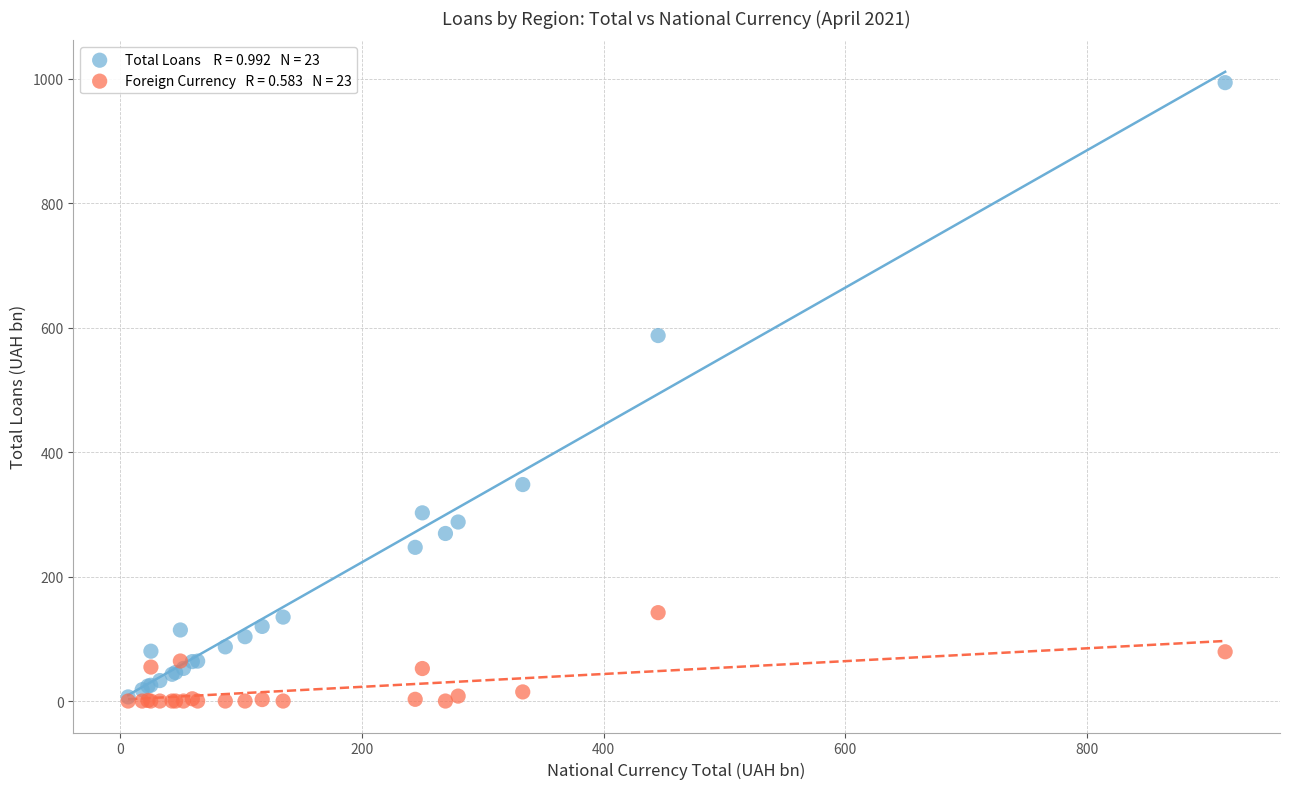

Across all series, what Y value is closest to 496?

587.2